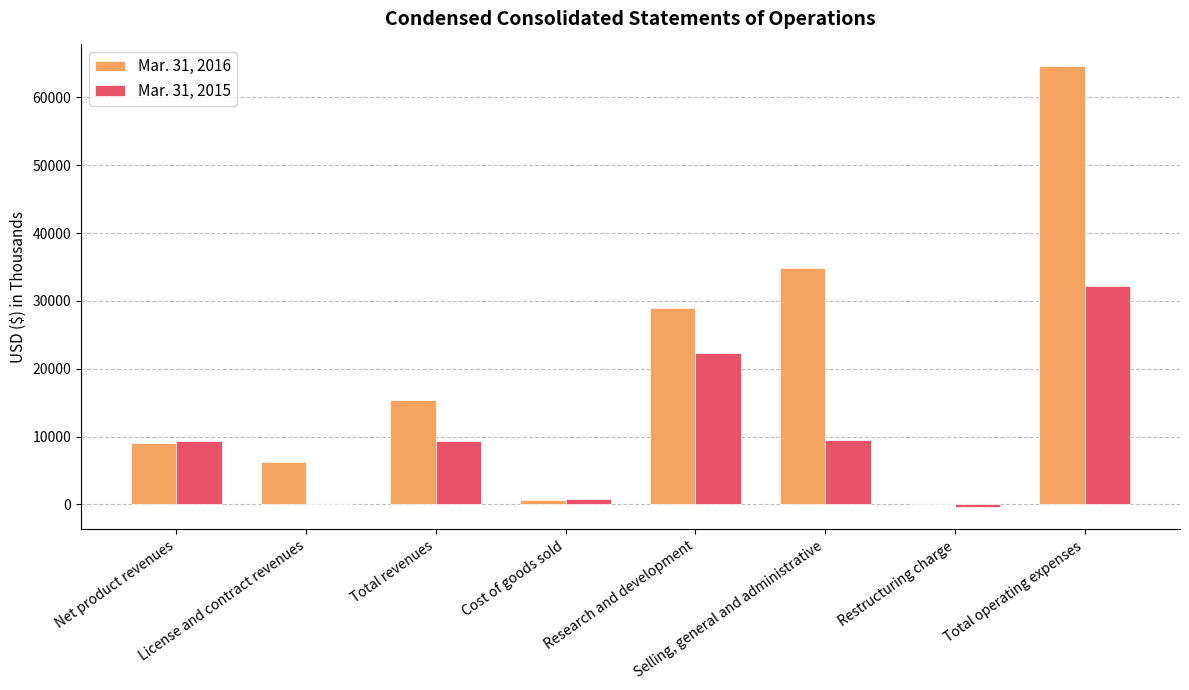

What is the highest value of the Mar. 31, 2016 series?

64562